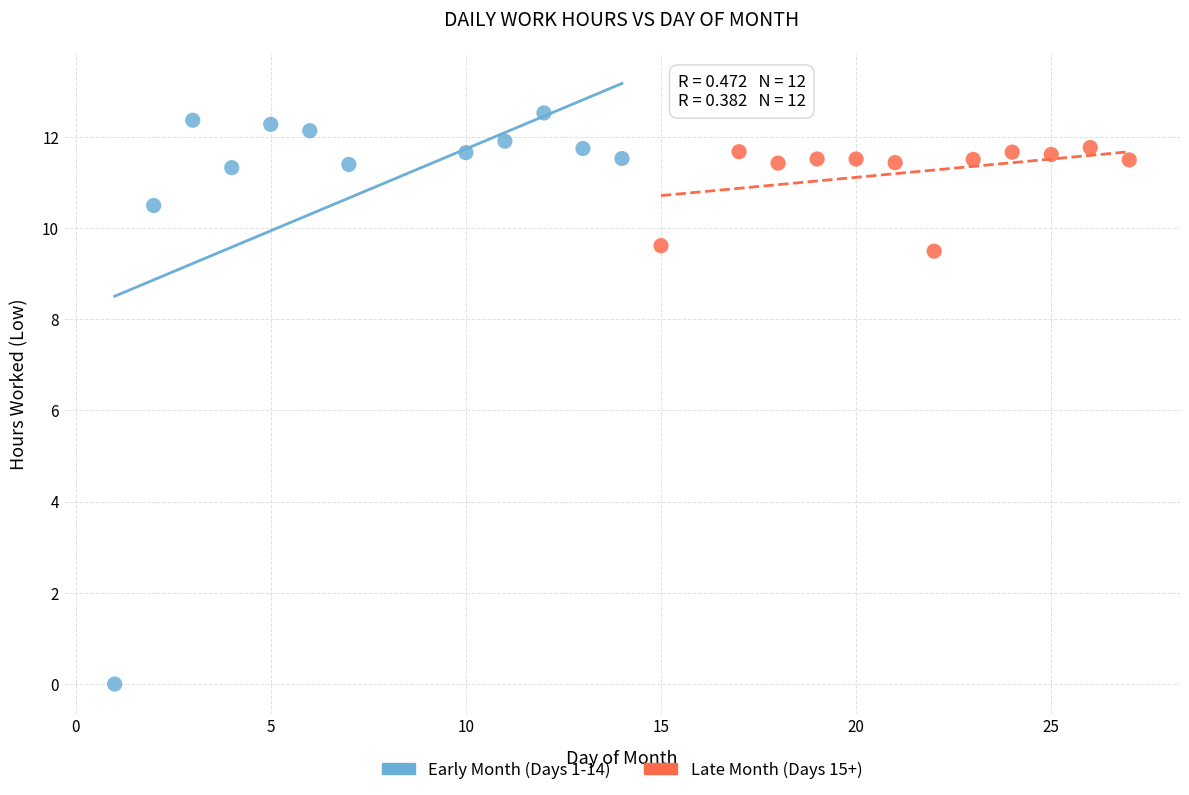

What are all the series names shown in the legend?

Early Month (Days 1-14), Late Month (Days 15+)